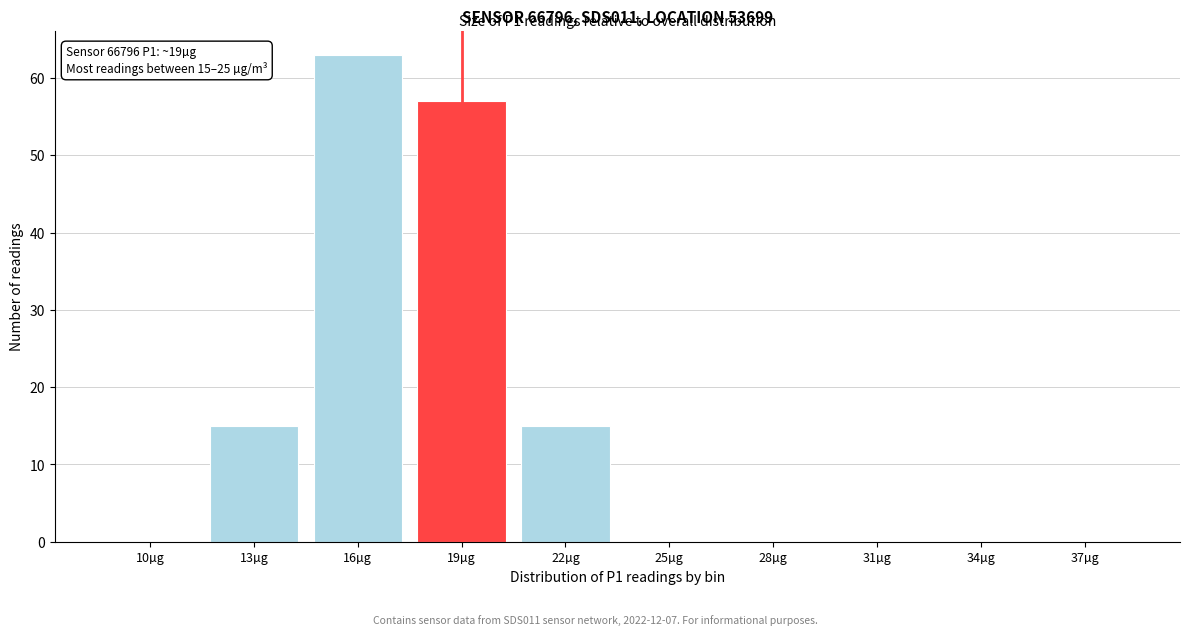

Reading left to right, transcribe all the data shown in this chart.

10µg=0	13µg=15	16µg=63	19µg=57	22µg=15	25µg=0	28µg=0	31µg=0	34µg=0	37µg=0